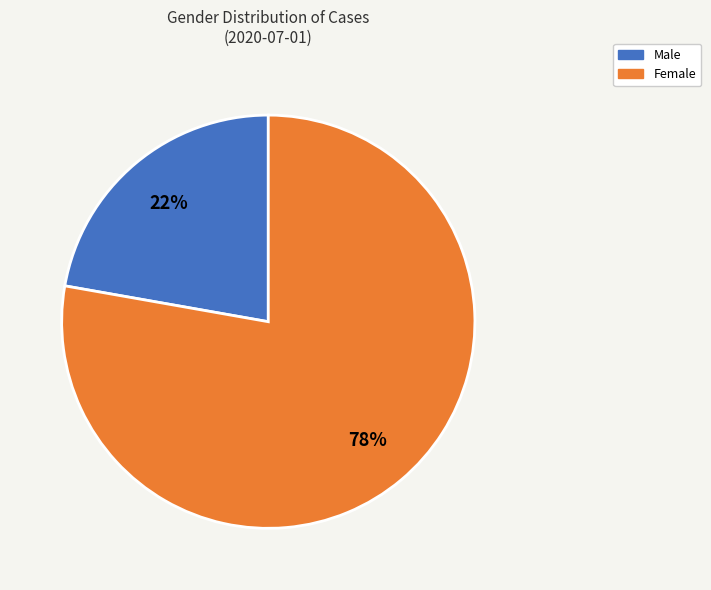

To the nearest percent, what is the difference between the largest and smallest slice percentages?

56%